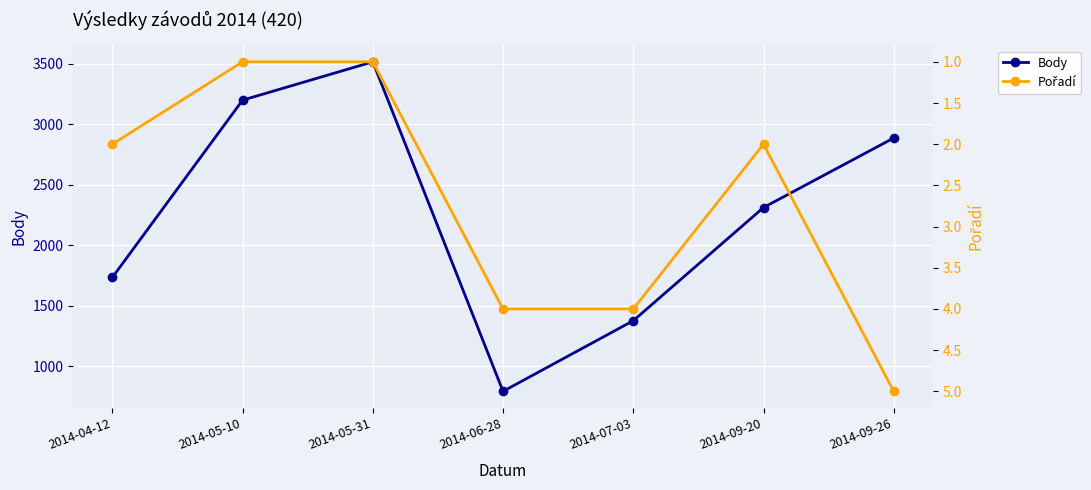

True or false: Body and Pořadí cross at least once.

False